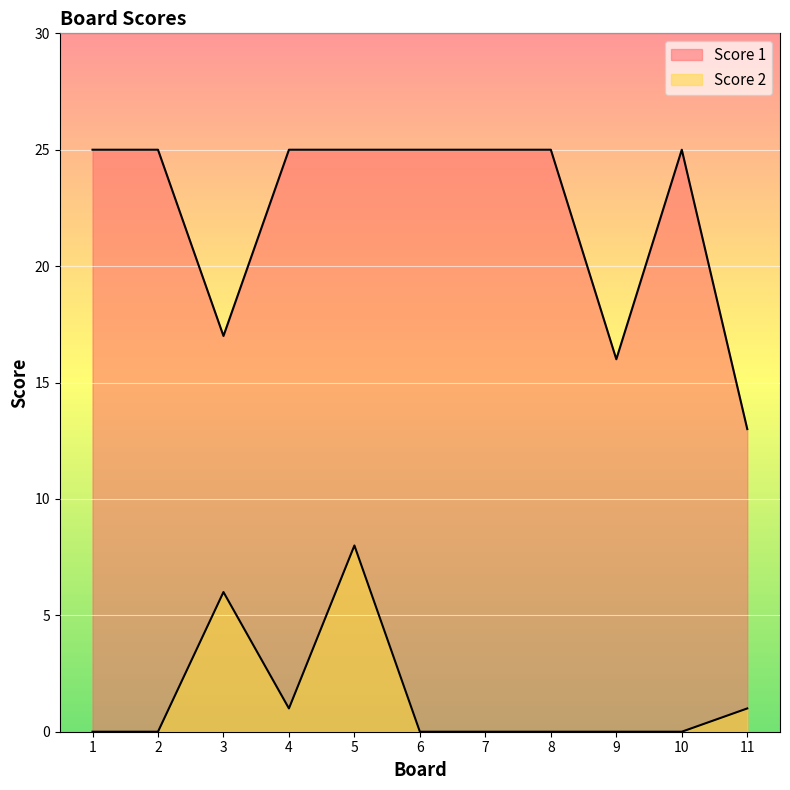

What is the average value of the Score 1 series?

22